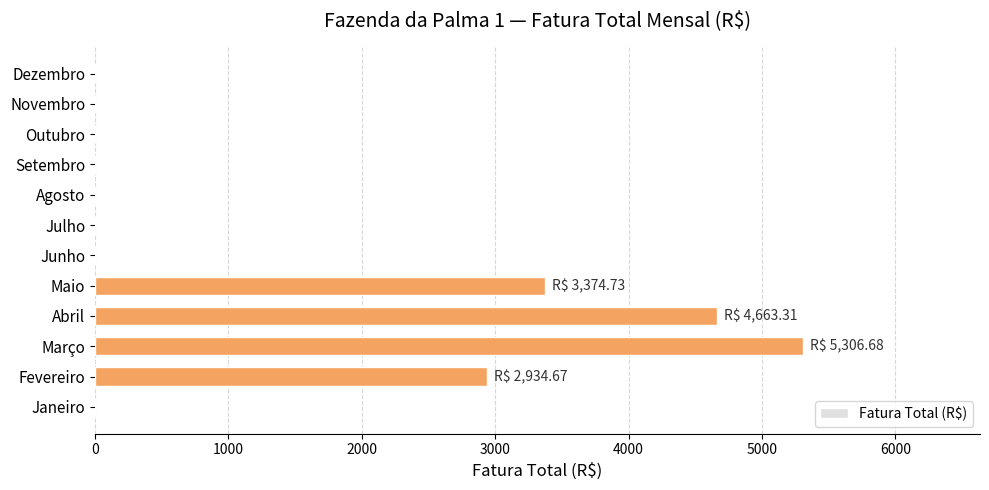

What is the change in value from Abril to Outubro?

-4663.3